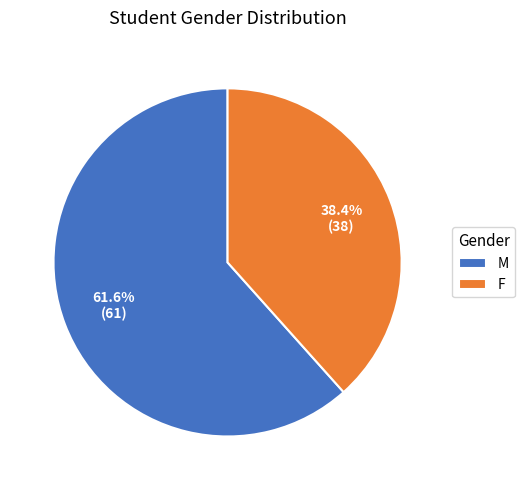

What percentage is NOT represented by F?

61.6%